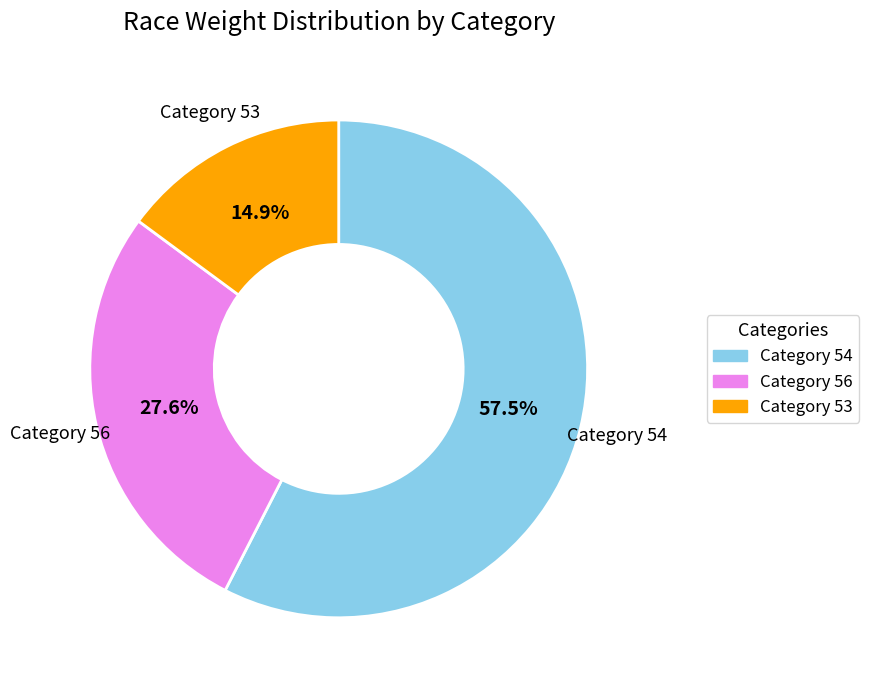

Is there a majority slice in this chart?

Yes